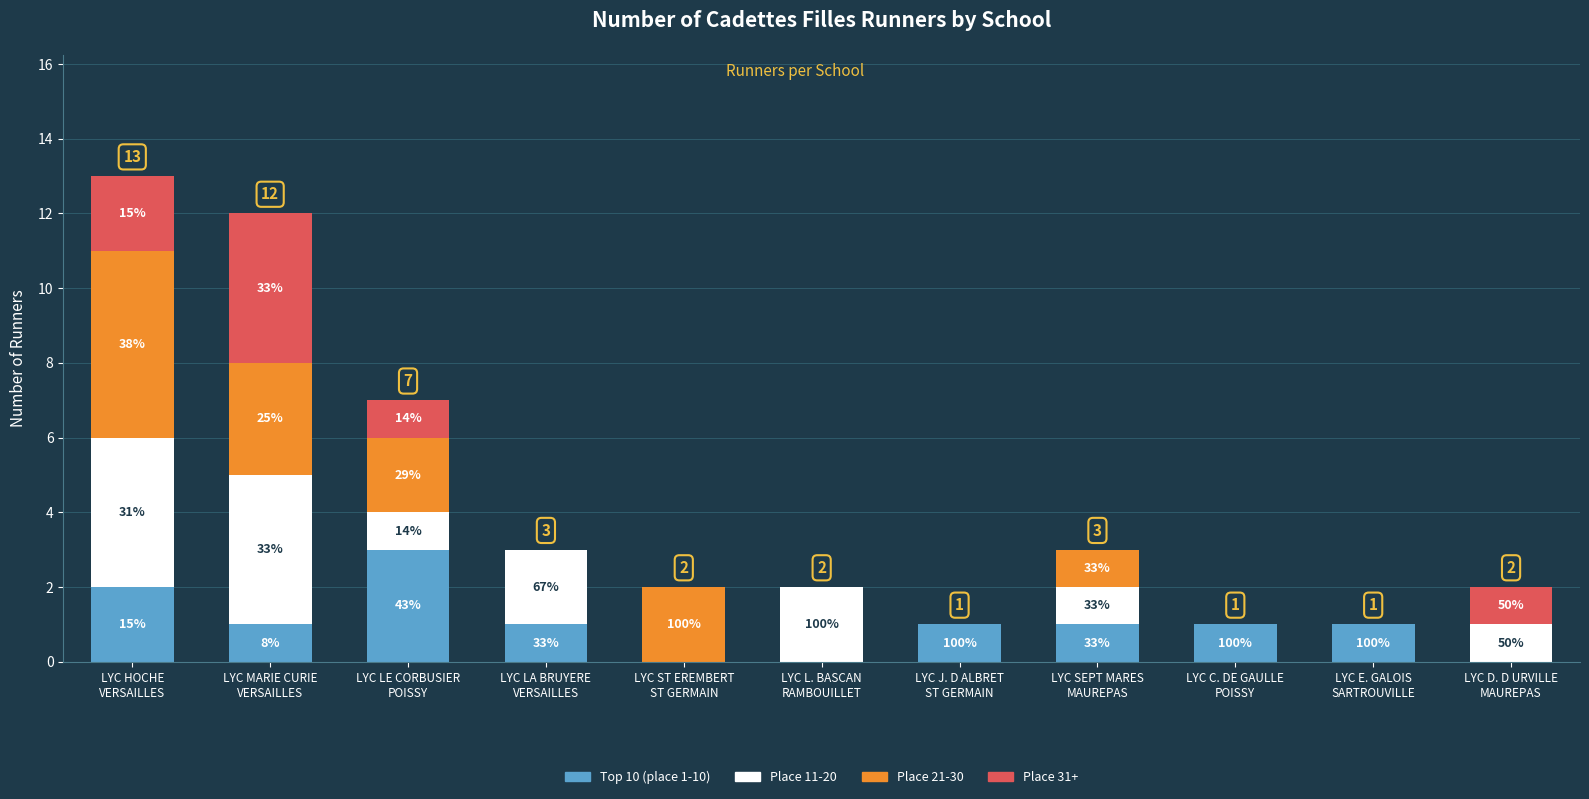

Are the bars grouped side by side (vs. stacked)?

No